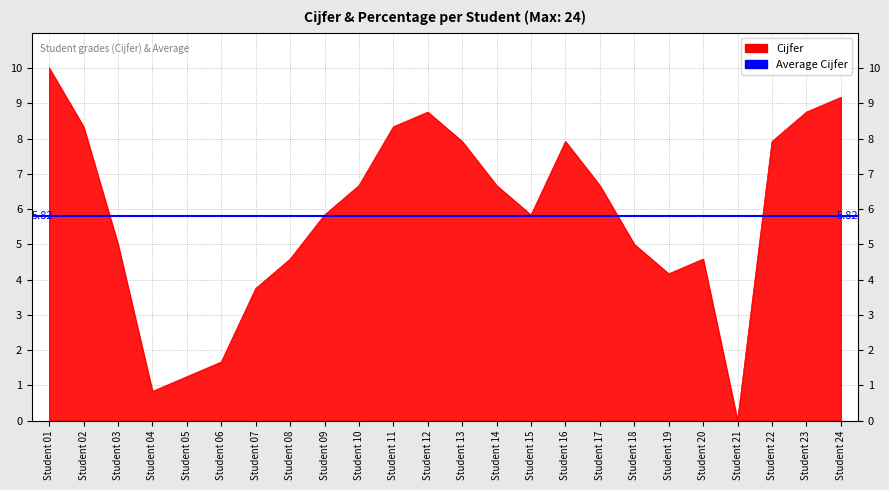

How many interior local peaks (higher than both neighbors) does the data have?

3